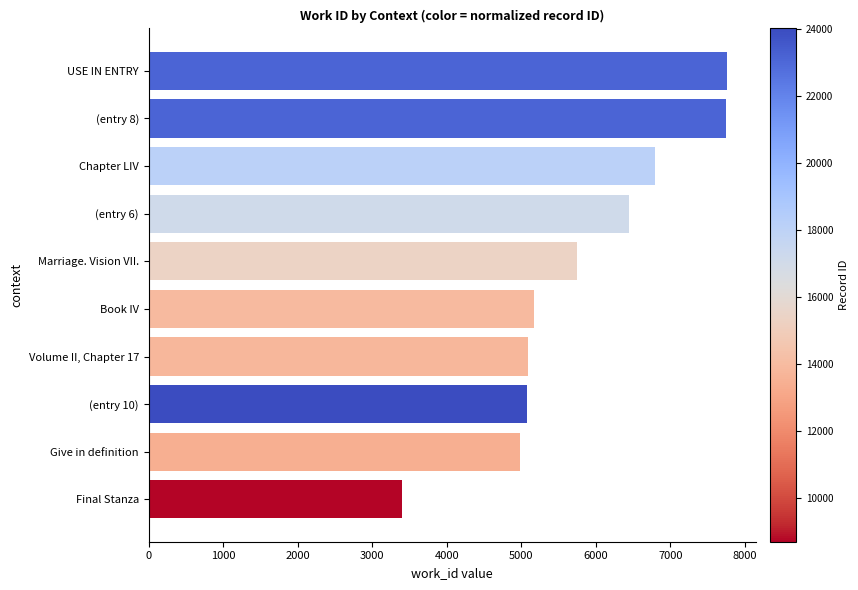

What is the ratio of the value at Marriage. Vision VII. to the value at Book IV?

1.1